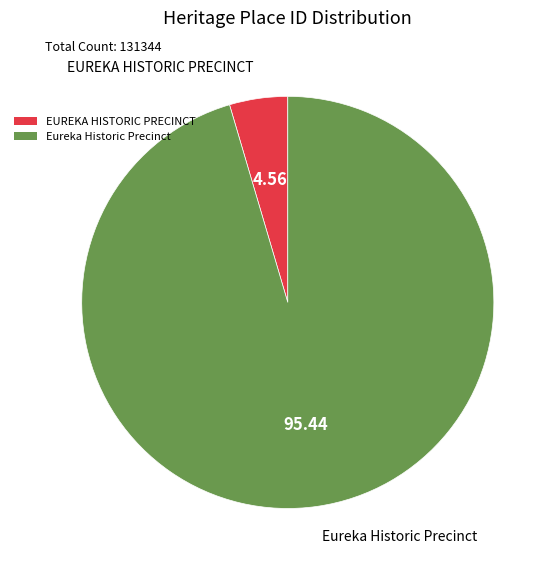

The EUREKA HISTORIC PRECINCT slice represents 19% of the pie. True or false?

False